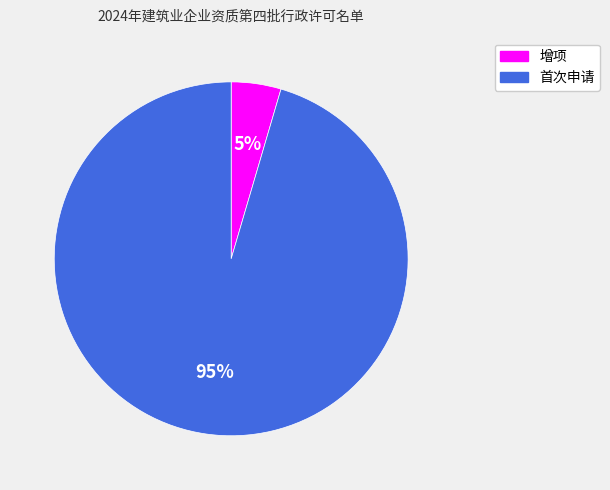

What percentage is the 首次申请 slice, to the nearest percent?

95%